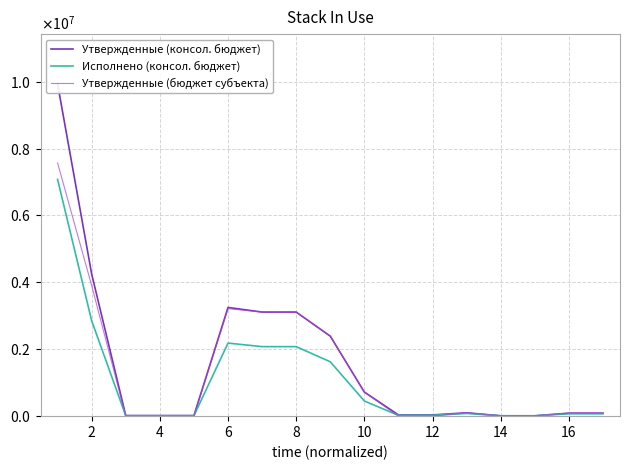

How many distinct data groups are displayed?

3